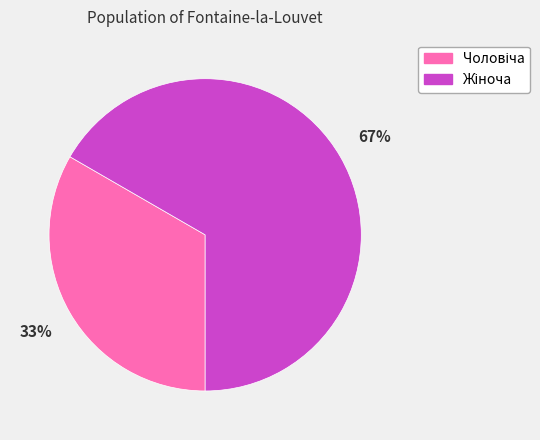

Does any single category account for the majority?

Yes